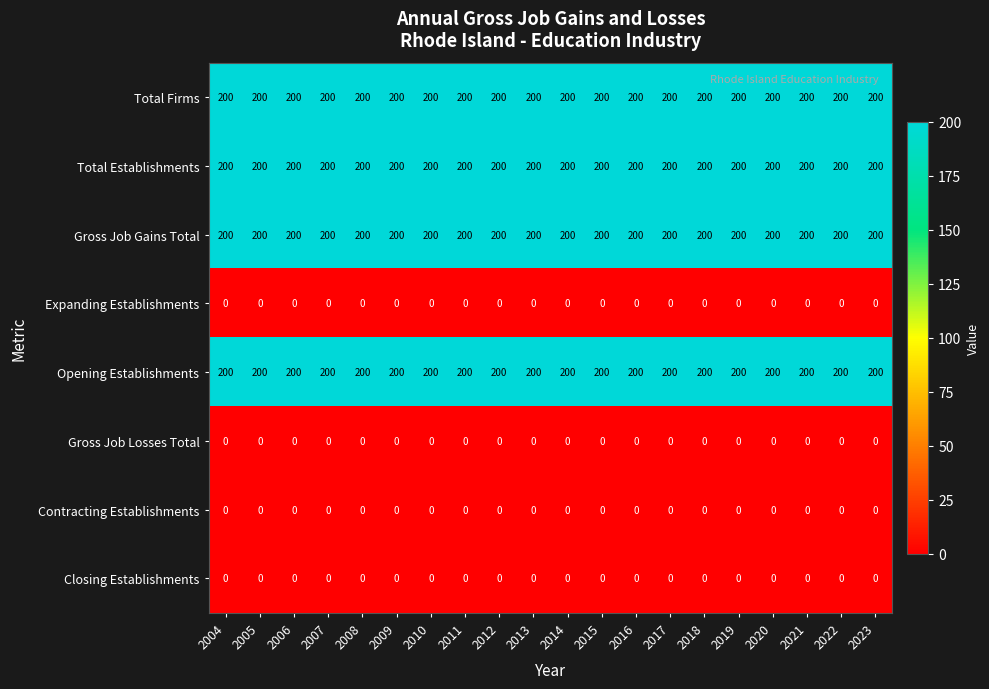

What is the greatest value displayed?

200